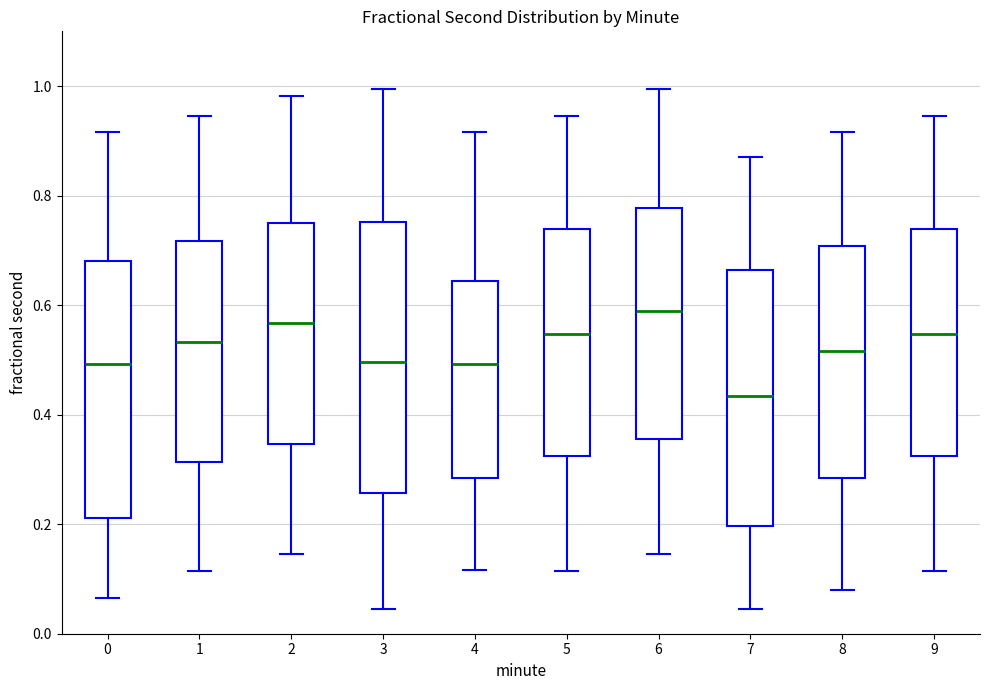

Which box has the lowest median line?

7